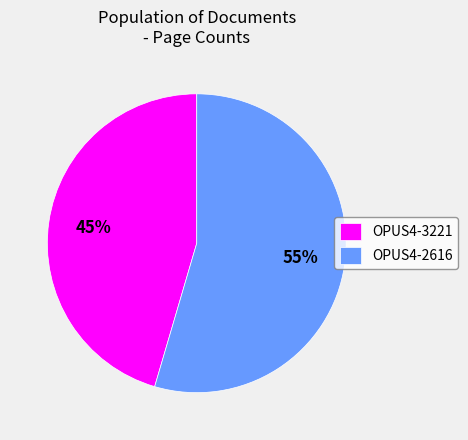

How many segments does this pie chart have?

2